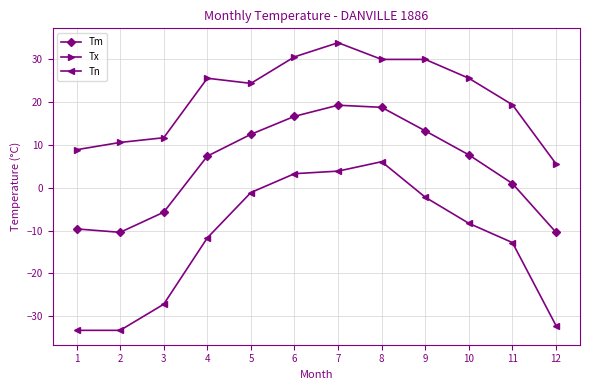

Which series has the widest spread of values?

Tn